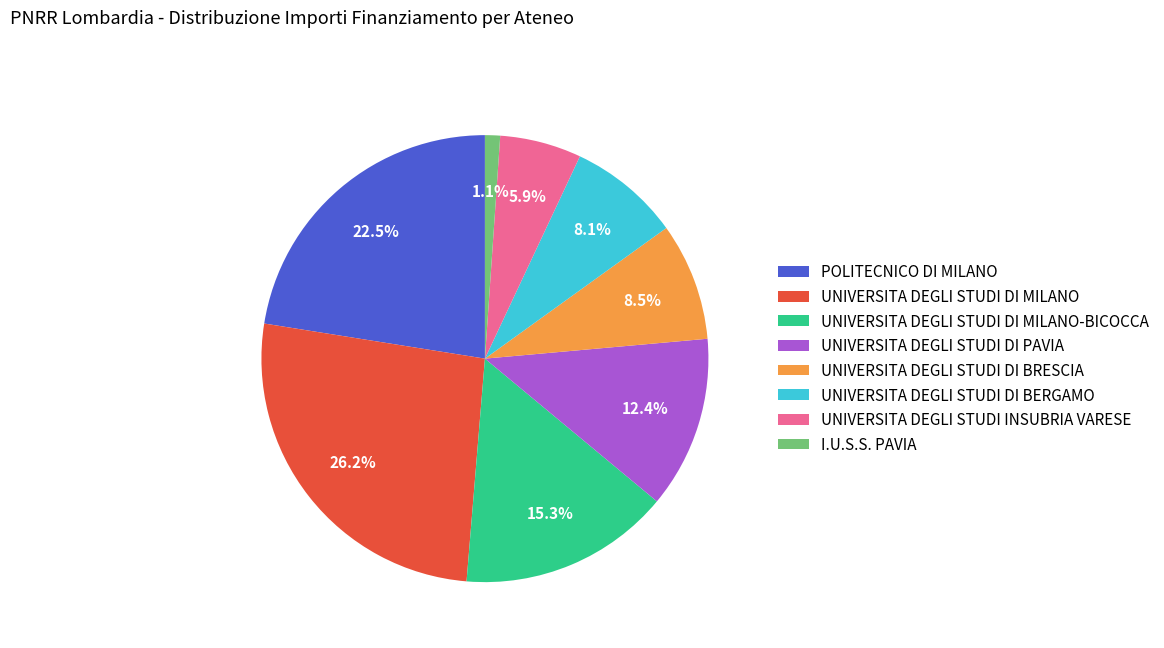

Which category has the biggest portion of the pie?

UNIVERSITA DEGLI STUDI DI MILANO